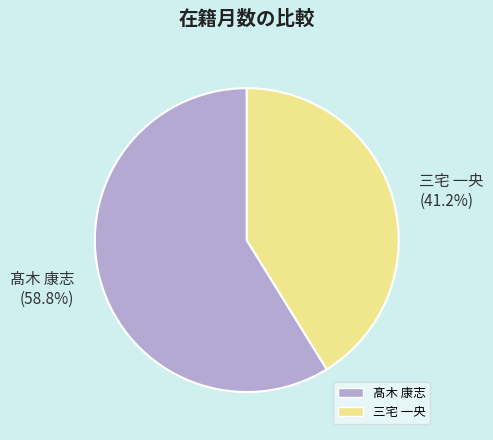

The 髙木 康志 slice represents 45% of the pie. True or false?

False